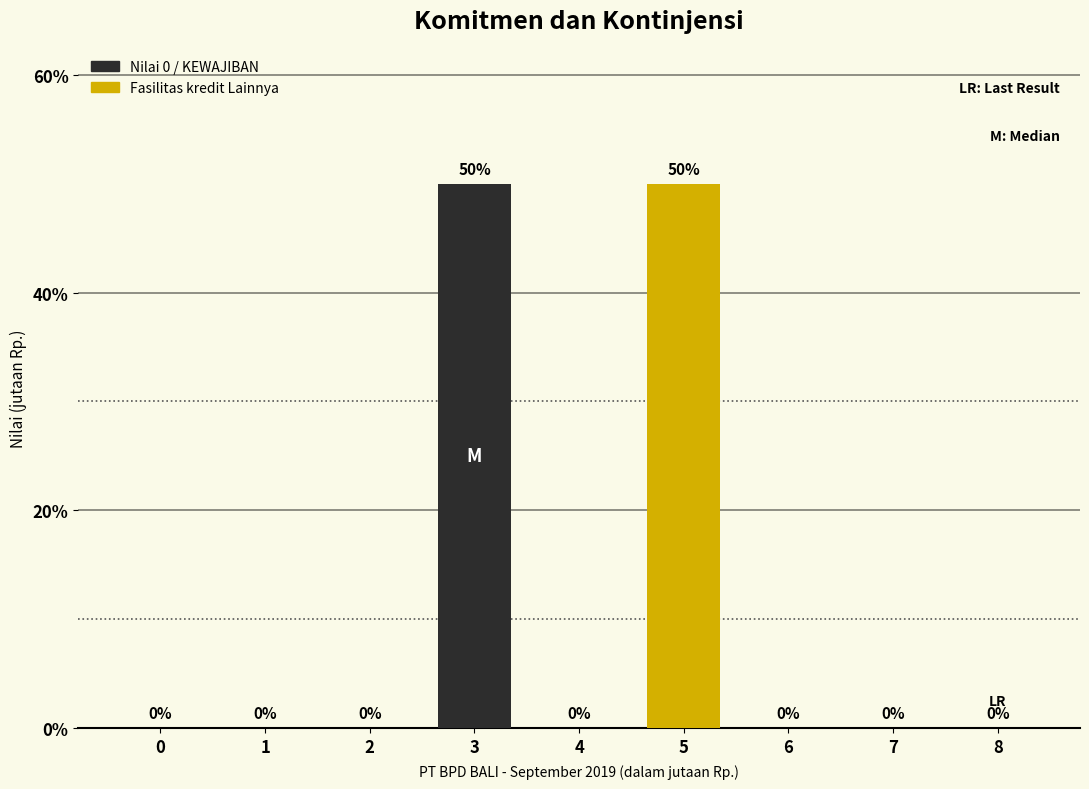

Reading right to left, what are all the values shown in this chart?

8=0	7=0	6=0	5=50	4=0	3=50	2=0	1=0	0=0